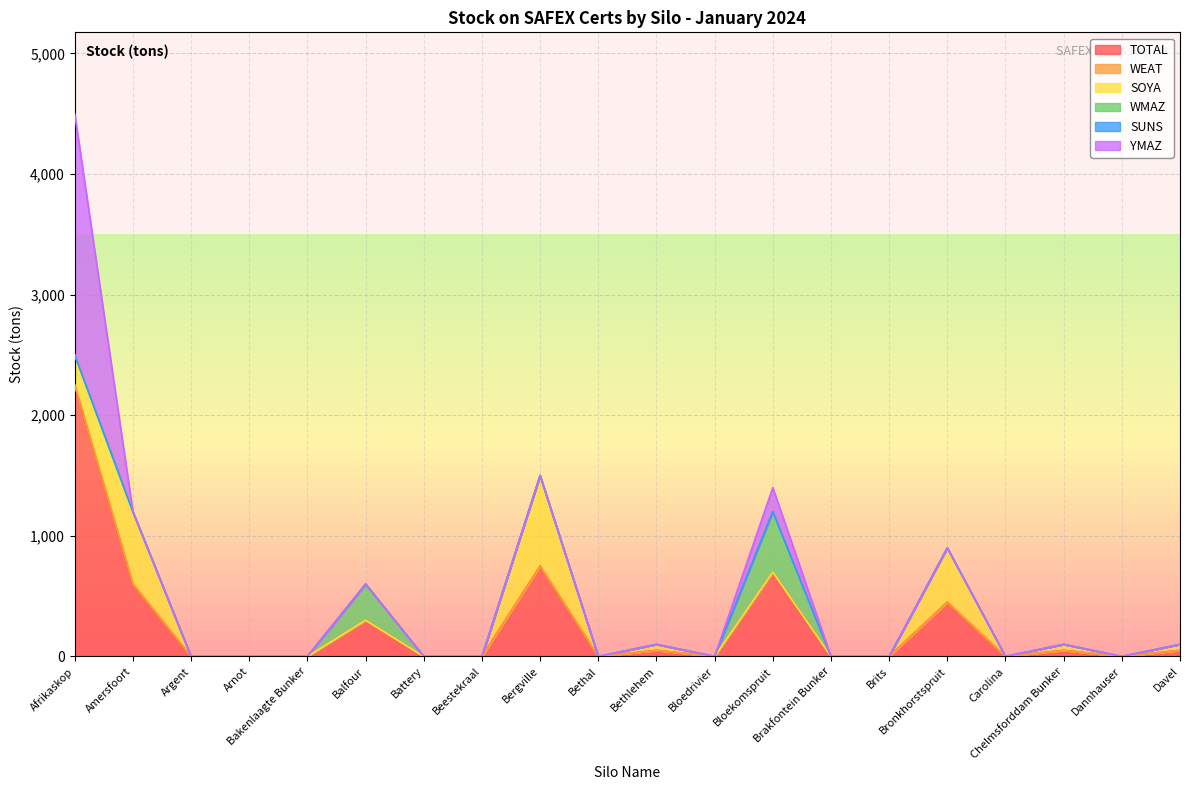

What is the label of the 15th point from the left?

Brits